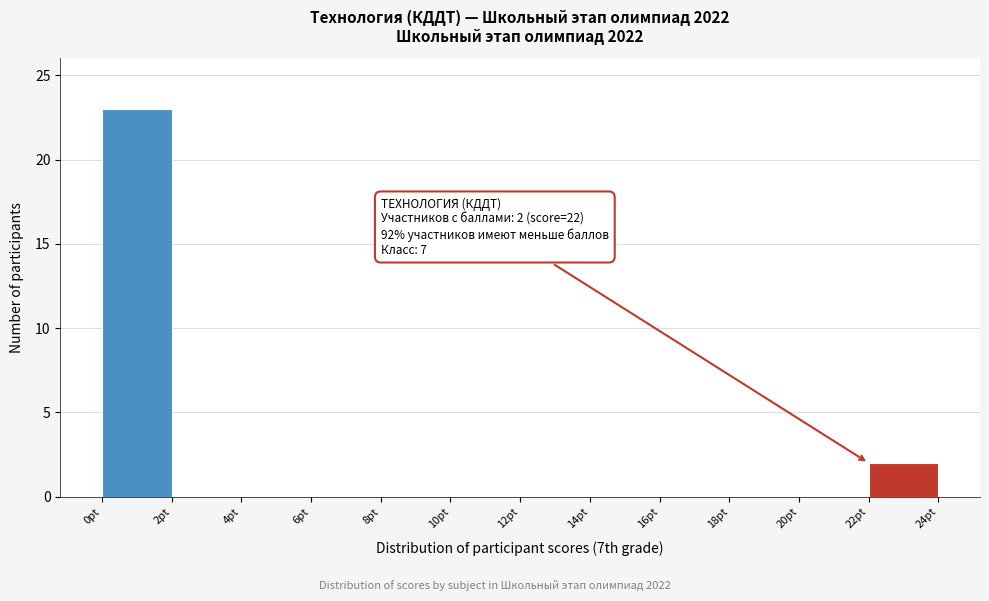

Which range on the x-axis has the tallest bar?

0 to 2